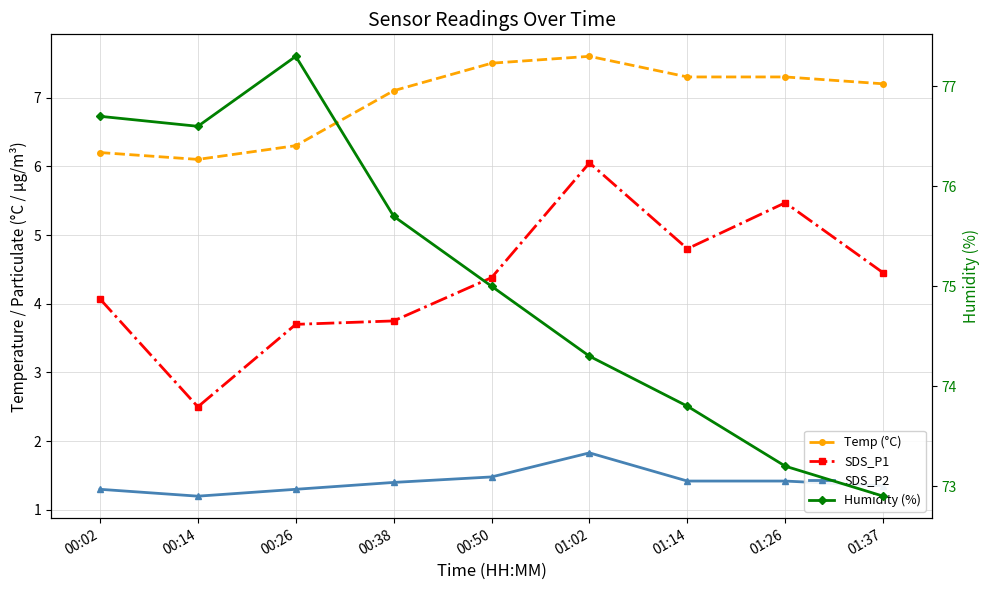

Reading left to right, list all the values displayed in this chart.

Temp (°C): 00:02=6.2	00:14=6.1	00:26=6.3	00:38=7.1	00:50=7.5	01:02=7.6	01:14=7.3	01:26=7.3	01:37=7.2
SDS_P1: 00:02=4.1	00:14=2.5	00:26=3.7	00:38=3.8	00:50=4.4	01:02=6.0	01:14=4.8	01:26=5.5	01:37=4.5
SDS_P2: 00:02=1.3	00:14=1.2	00:26=1.3	00:38=1.4	00:50=1.5	01:02=1.8	01:14=1.4	01:26=1.4	01:37=1.4
Humidity (%): 00:02=76.7	00:14=76.6	00:26=77.3	00:38=75.7	00:50=75.0	01:02=74.3	01:14=73.8	01:26=73.2	01:37=72.9